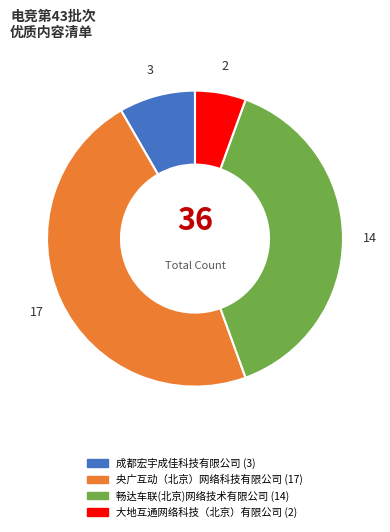

Which has a higher value, 大地互通网络科技（北京）有限公司 or 成都宏宇成佳科技有限公司?

成都宏宇成佳科技有限公司